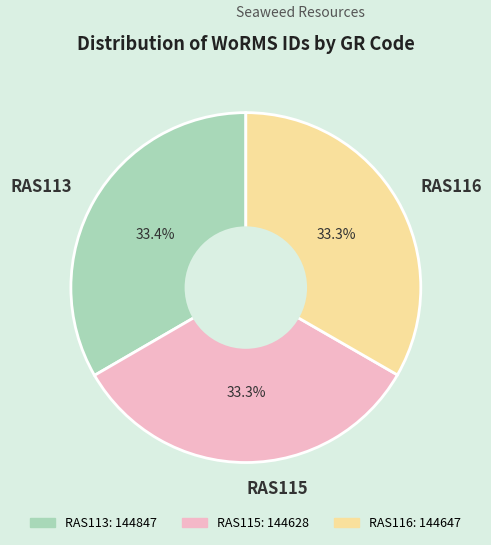

How many slices are in this pie chart?

3